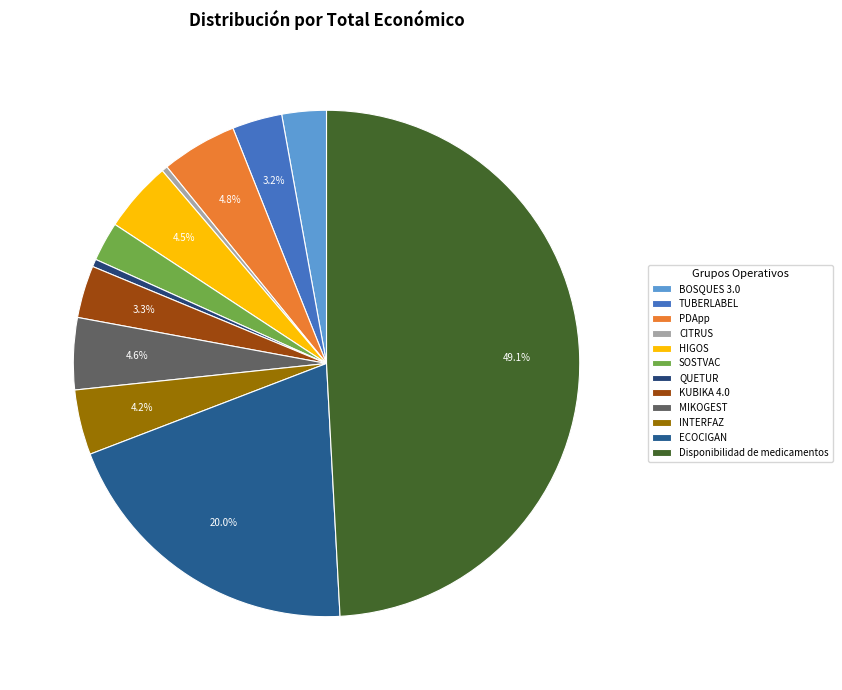

What percentage do QUETUR and HIGOS together represent?

5.0%